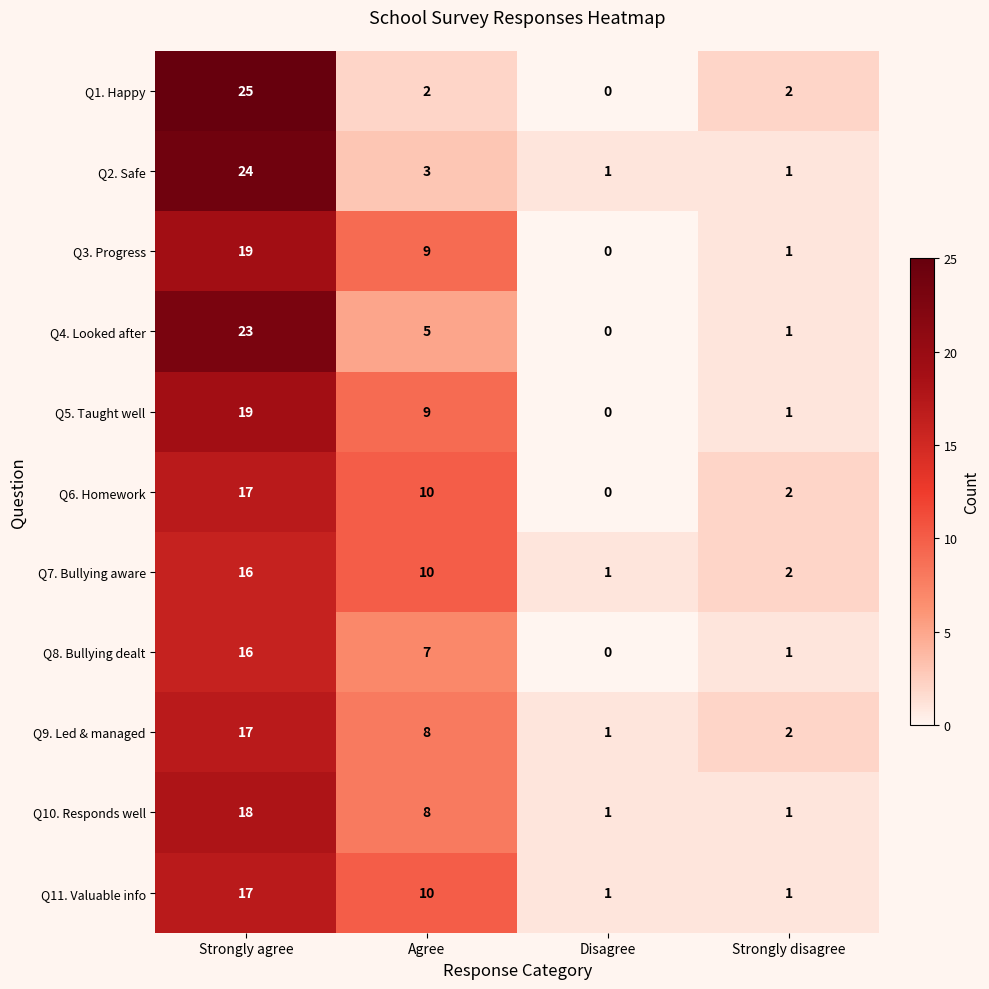

What is the total value across all series at Disagree?

5